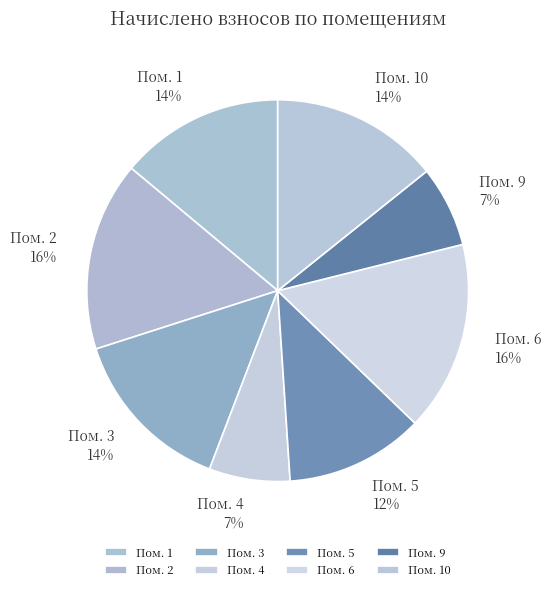

Do Пом. 4 and Пом. 1 together represent more than half of the pie?

No